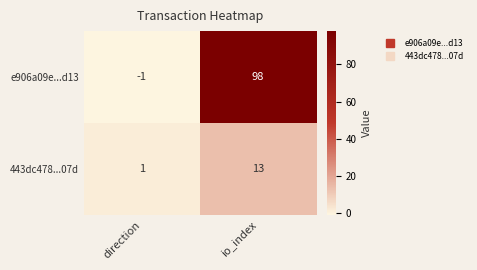

Rank the series by their maximum value, from lowest to highest.

443dc478...07d, e906a09e...d13